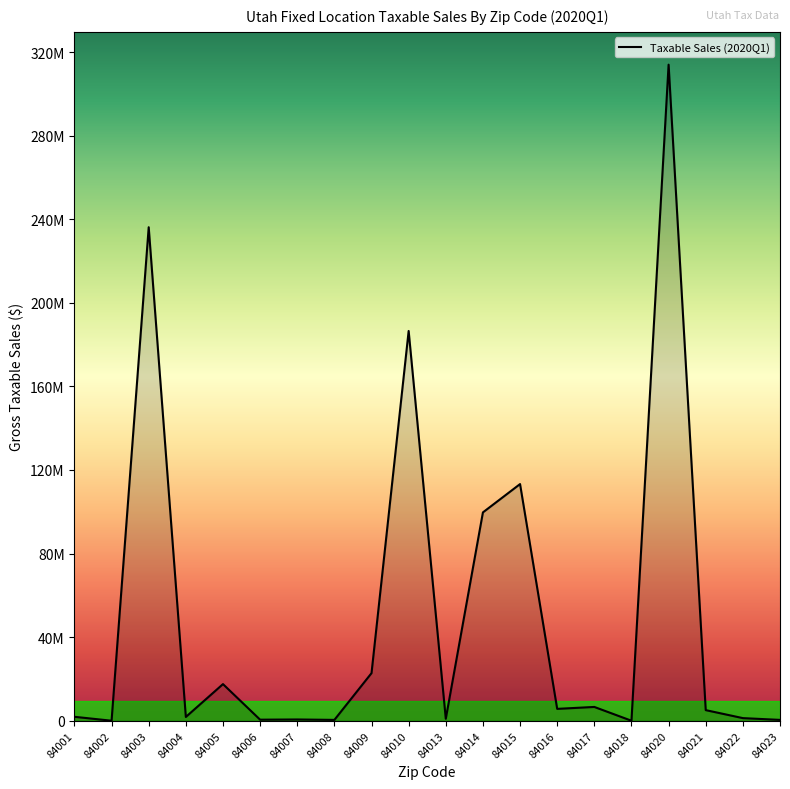

True or false: the data has more than 1 interior local peaks.

True